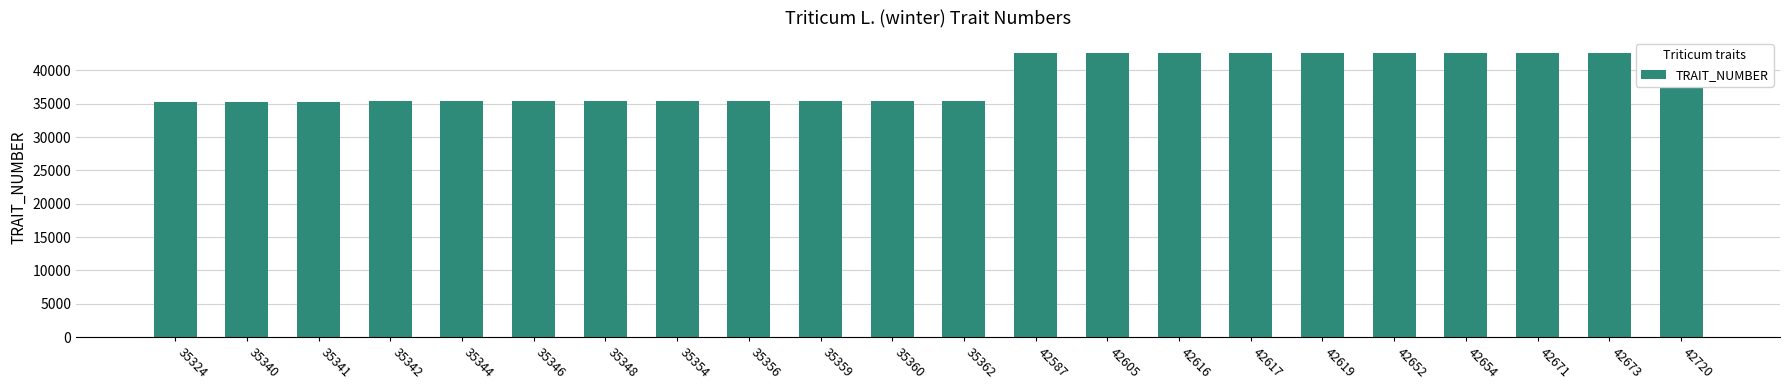

What is the difference between the maximum and minimum values?

7396